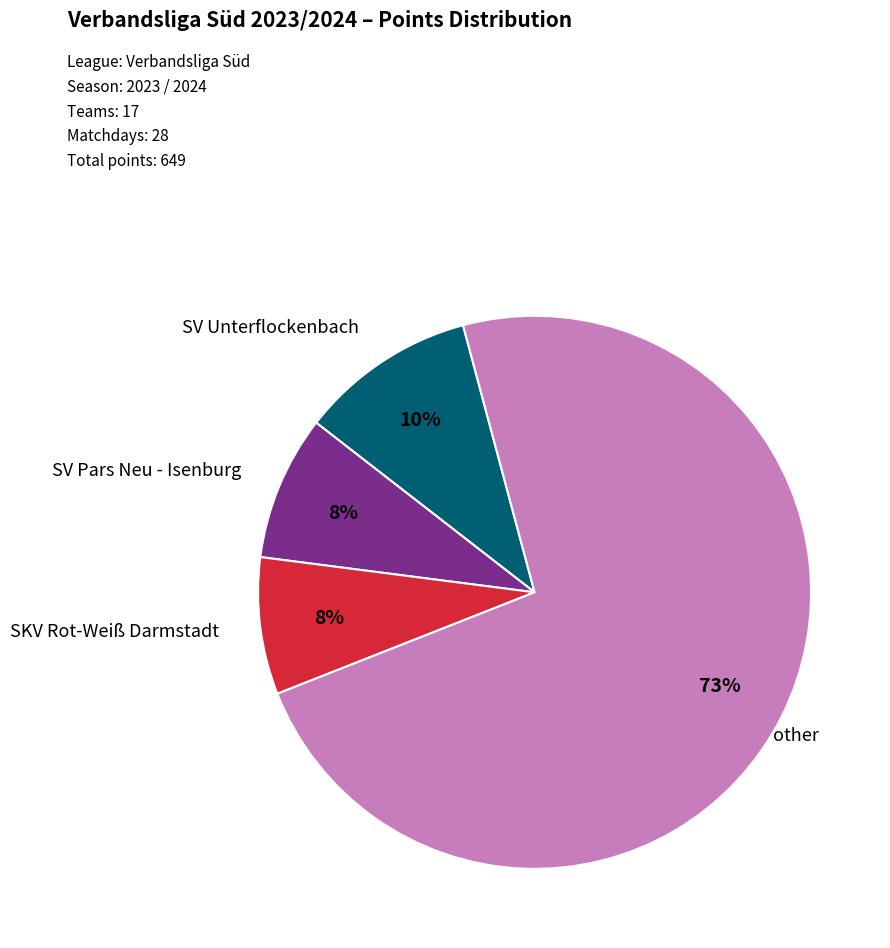

Does any single category account for the majority?

Yes